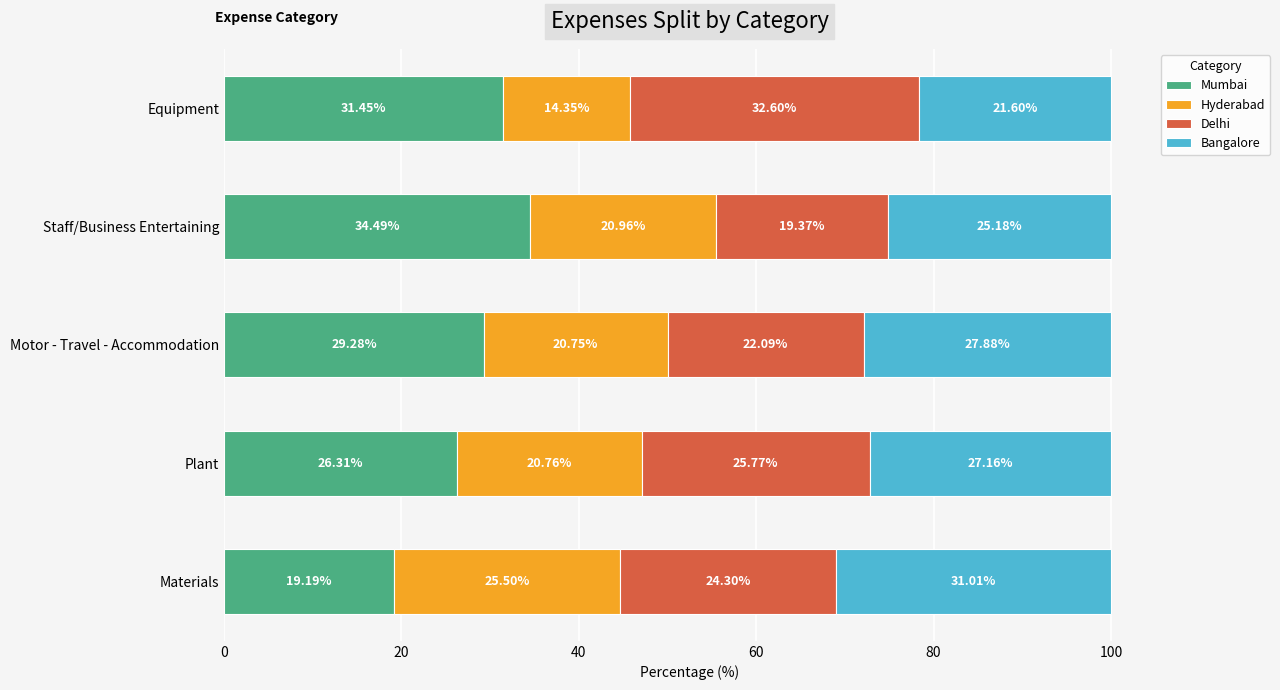

What is the difference between the Mumbai values at Staff/Business Entertaining and Equipment?

3.0